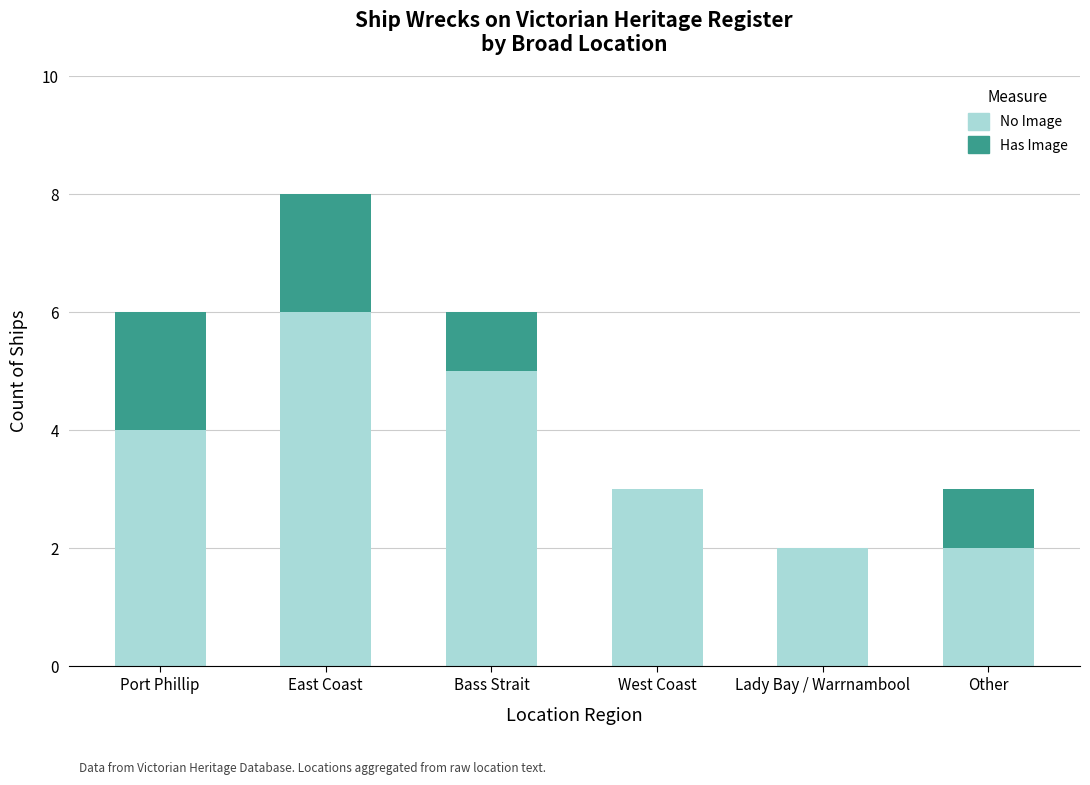

At which category is the sum across all series the highest?

East Coast